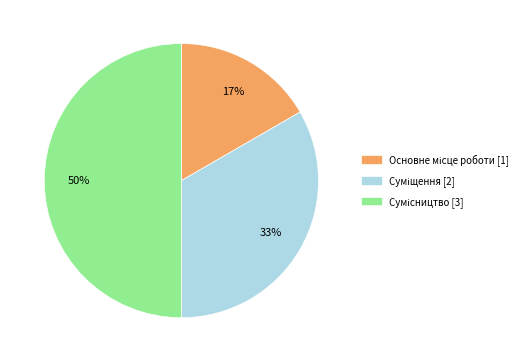

To the nearest percent, what is the average slice percentage?

33%